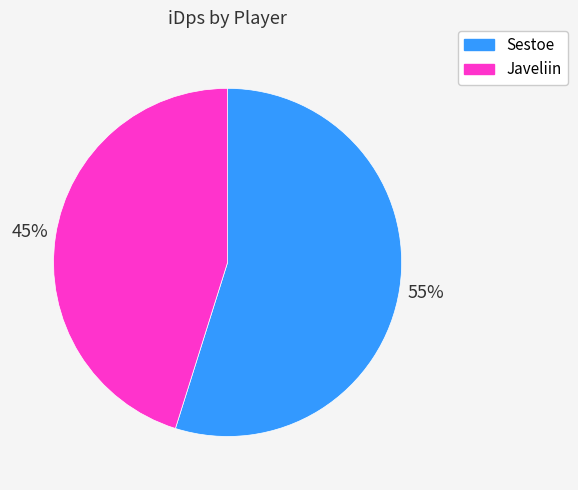

Which has a higher value, Sestoe or Javeliin?

Sestoe